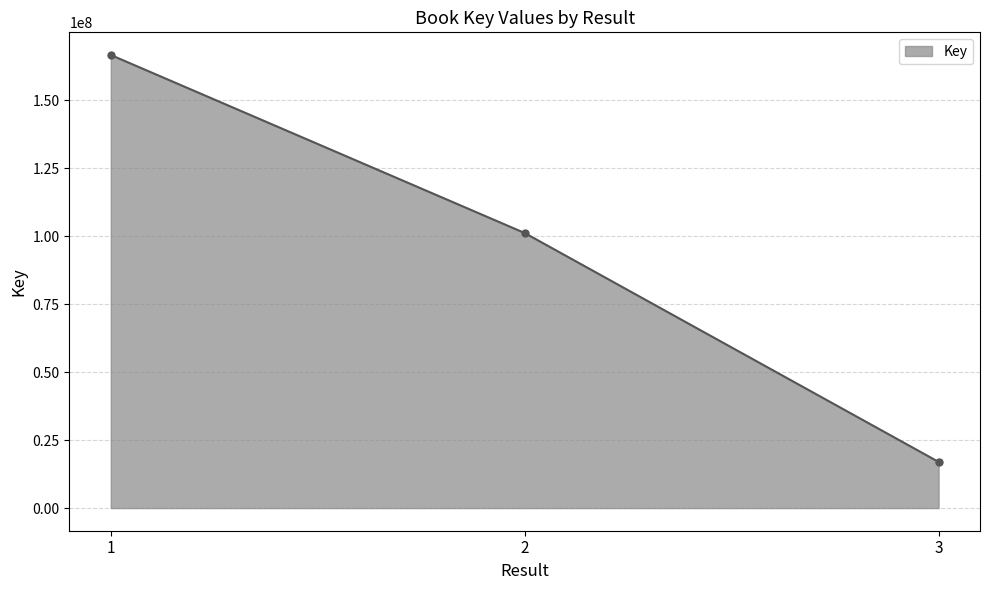

Count the values in the range 16974023 to 166642040.

3